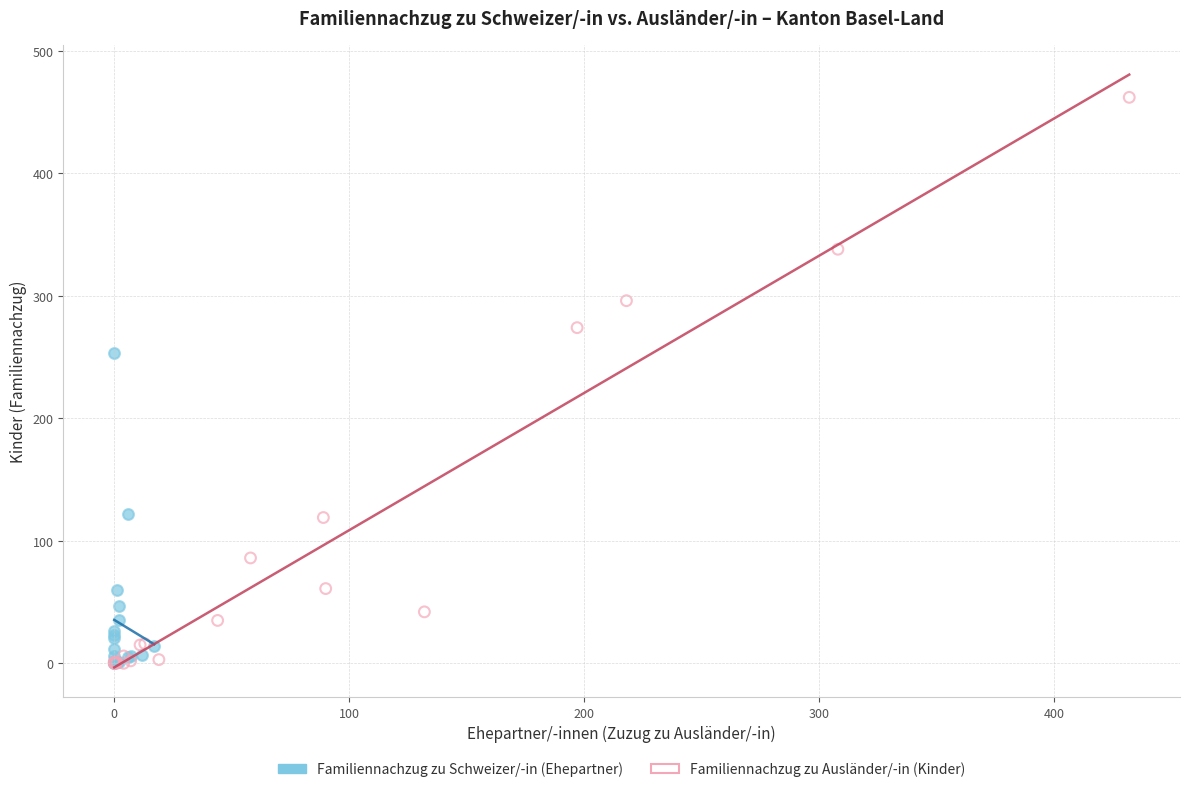

Which series reaches the maximum Y coordinate?

Familiennachzug zu Ausländer/-in (Kinder)